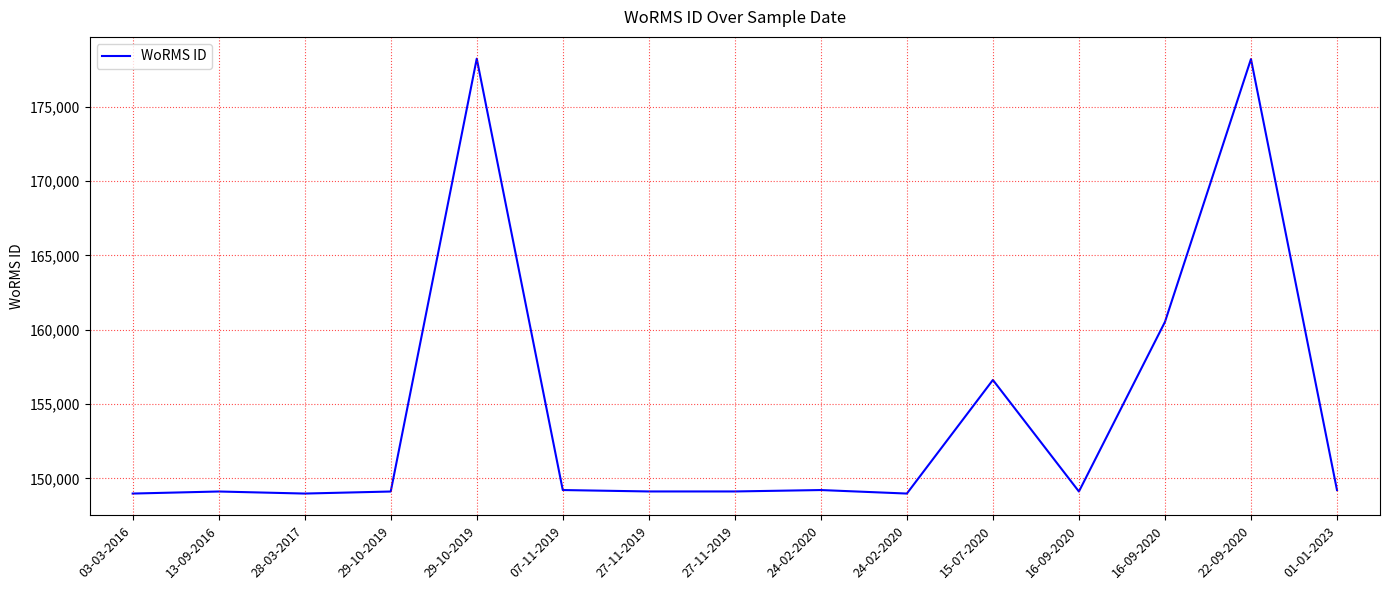

What is the label of the 7th point from the right?

24-02-2020